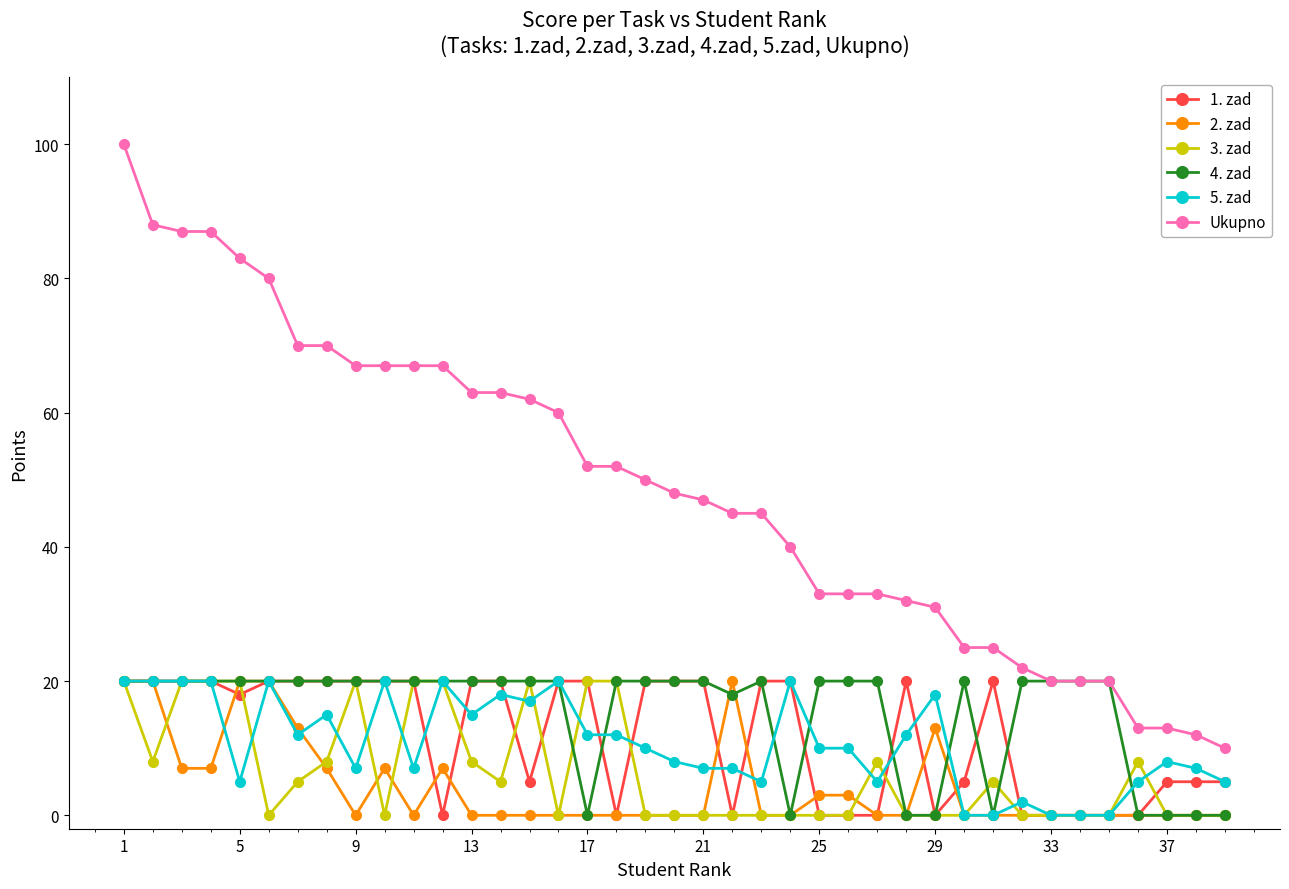

At how many categories does at least one series exceed 51?

18